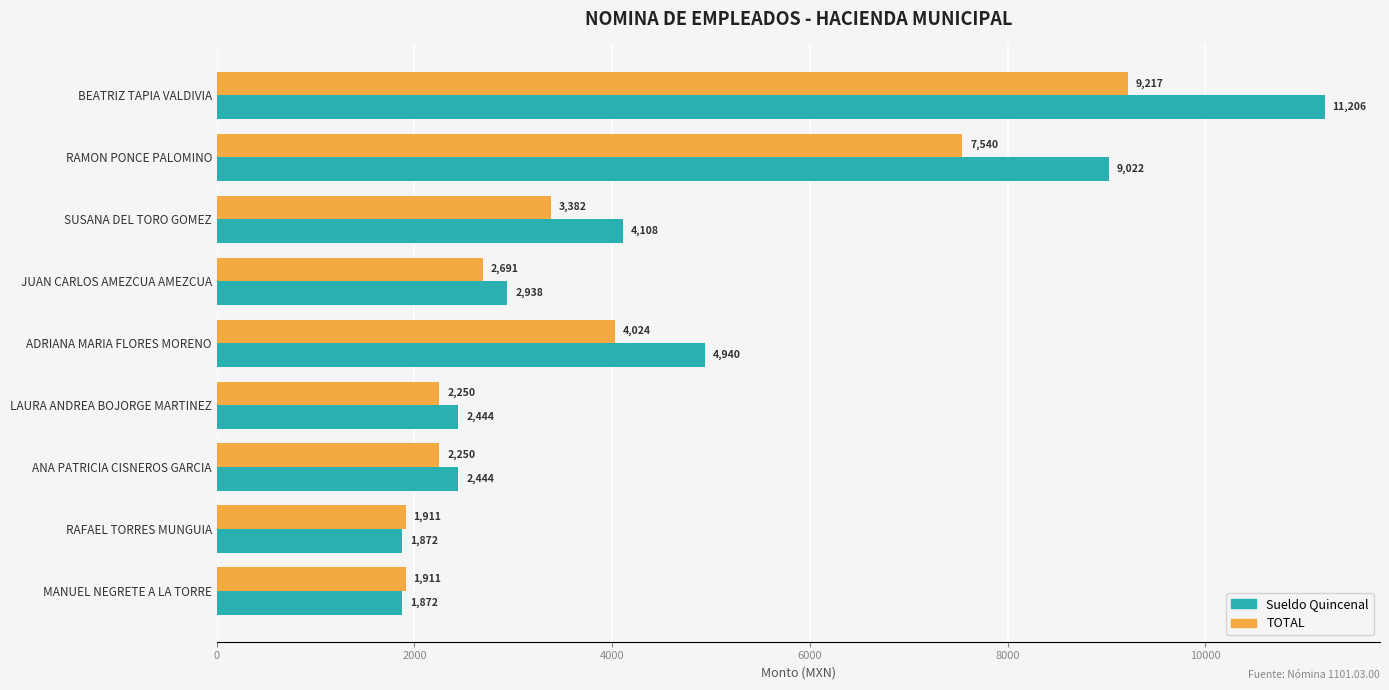

What is the sum of the Sueldo Quincenal values at MANUEL NEGRETE A LA TORRE and BEATRIZ TAPIA VALDIVIA?

13078